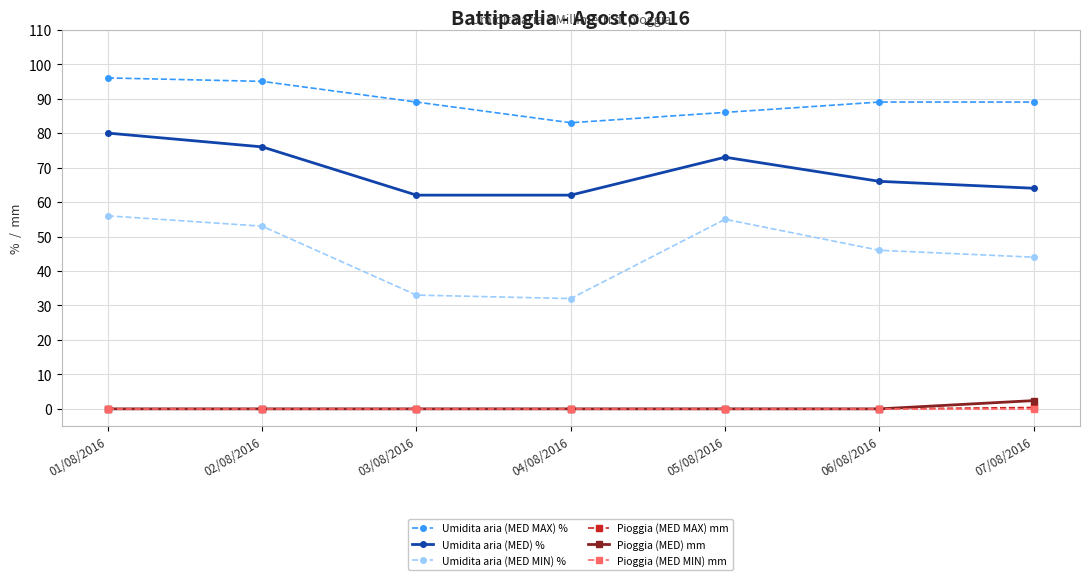

True or false: Umidita aria (MED MAX) % and Pioggia (MED MAX) mm cross at least once.

False